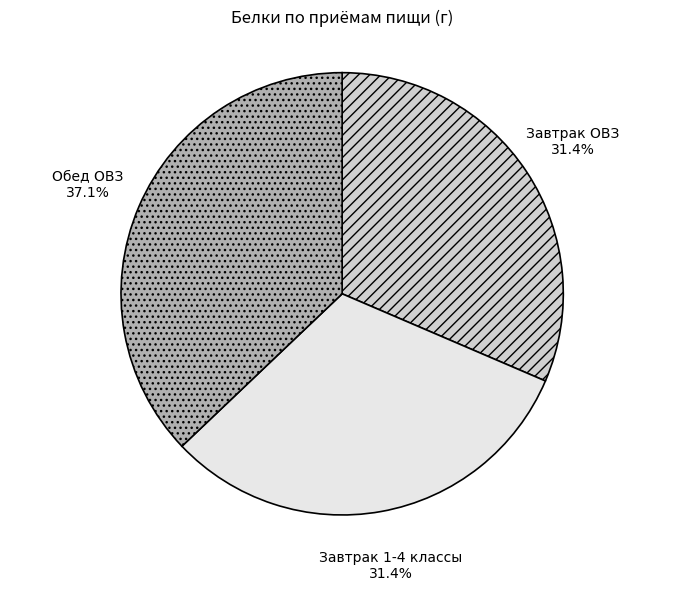

Is there a majority slice in this chart?

No